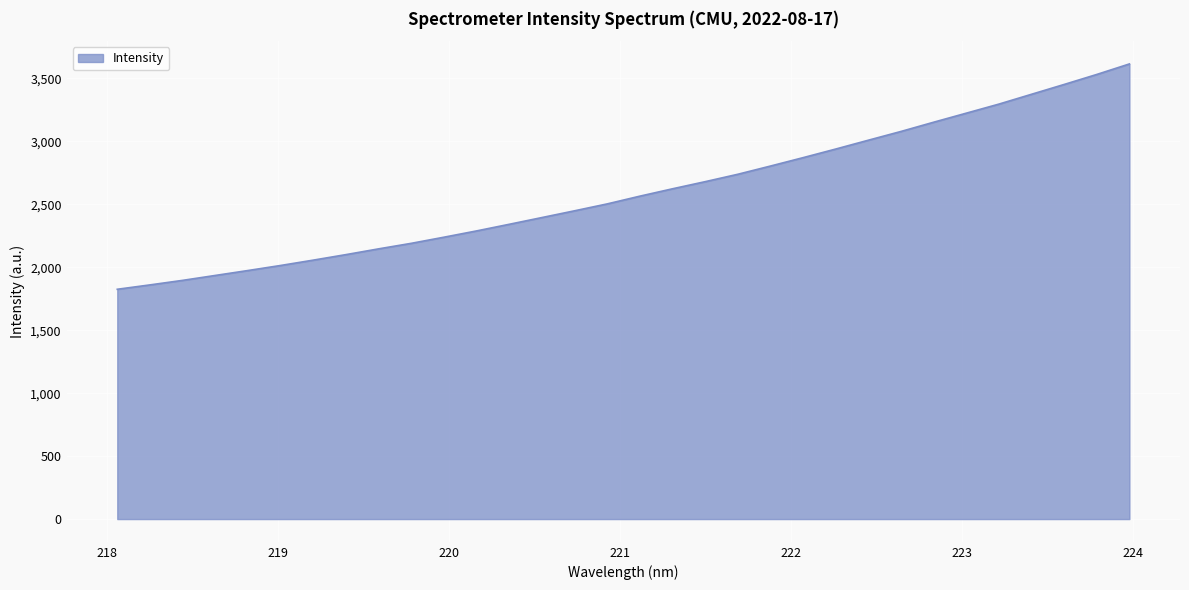

What is the smallest value displayed?

1825.6